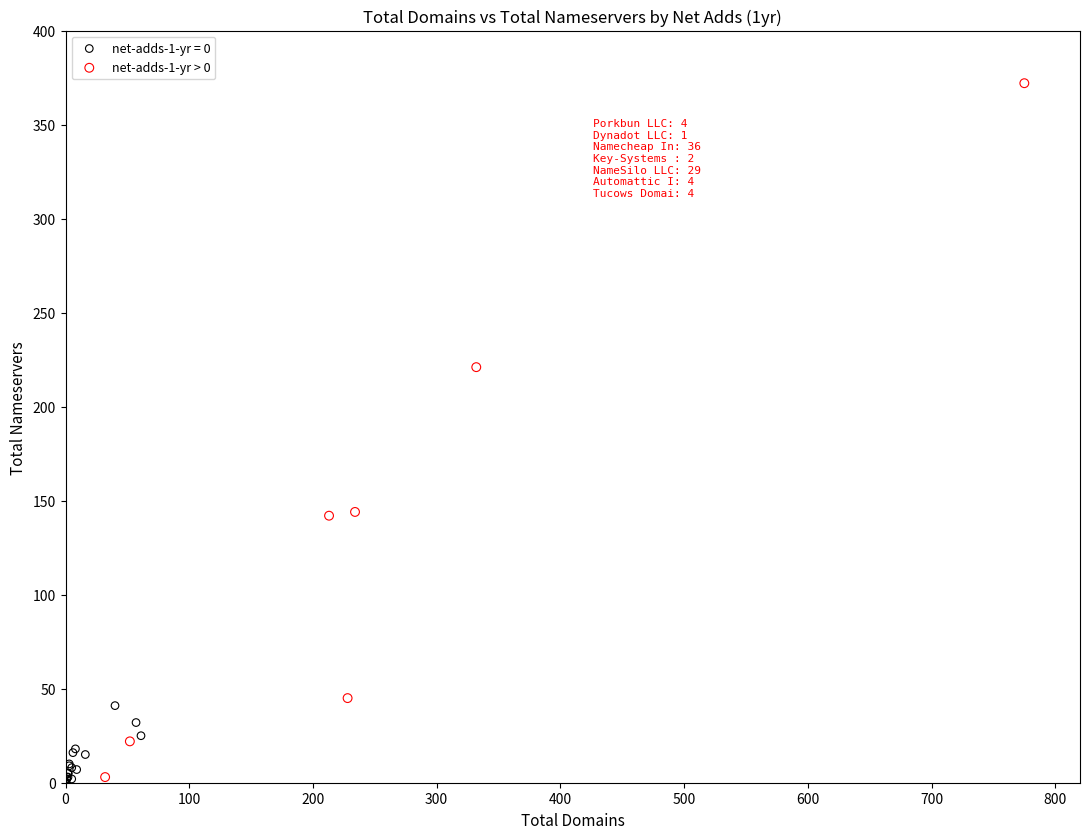

Which series contains the highest Y value?

net-adds-1-yr > 0